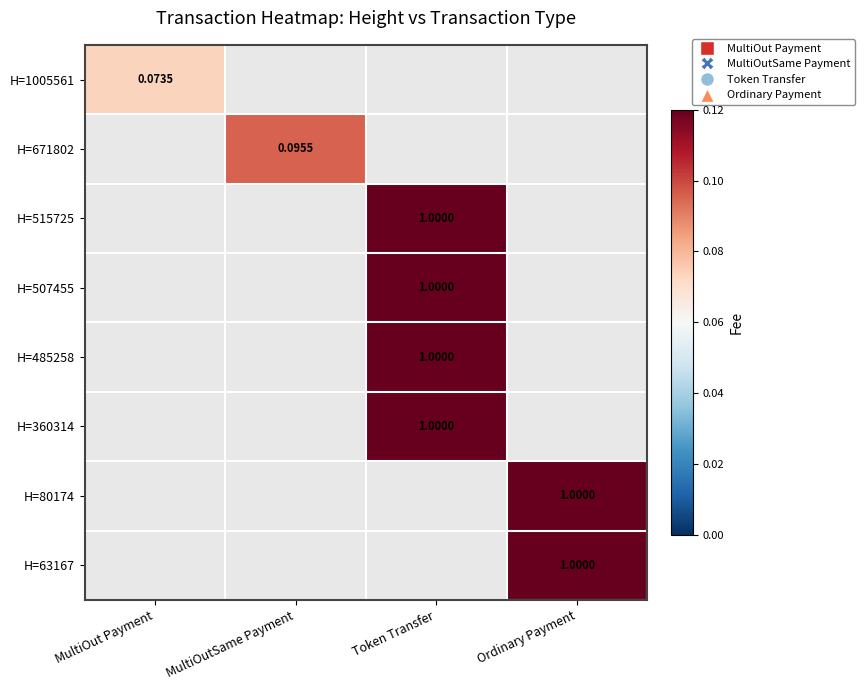

What is the greatest value displayed?

1.0